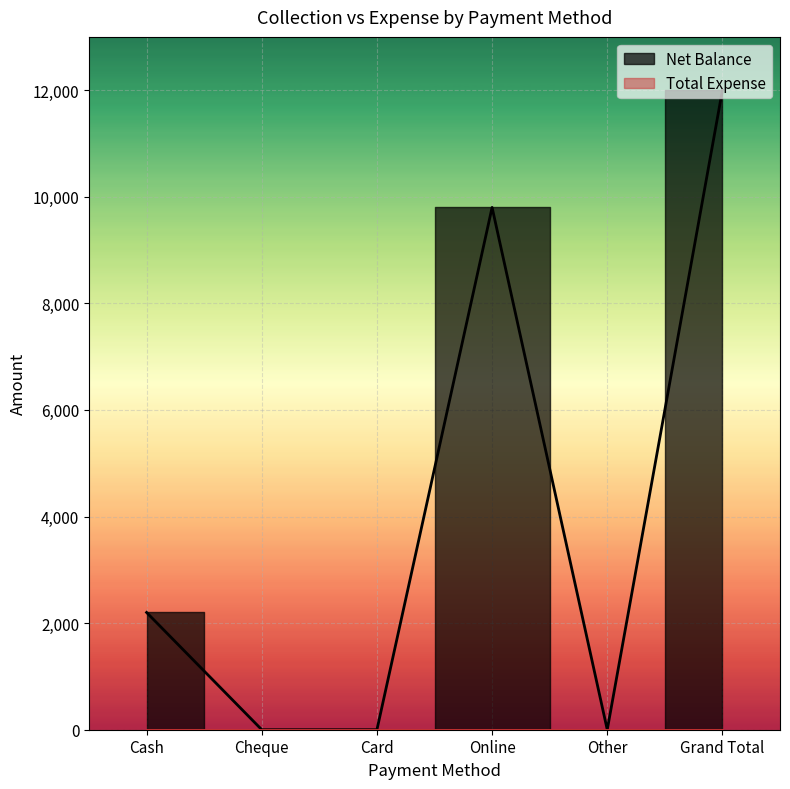

How many interior local valleys (lower than both neighbors) does the data have?

1